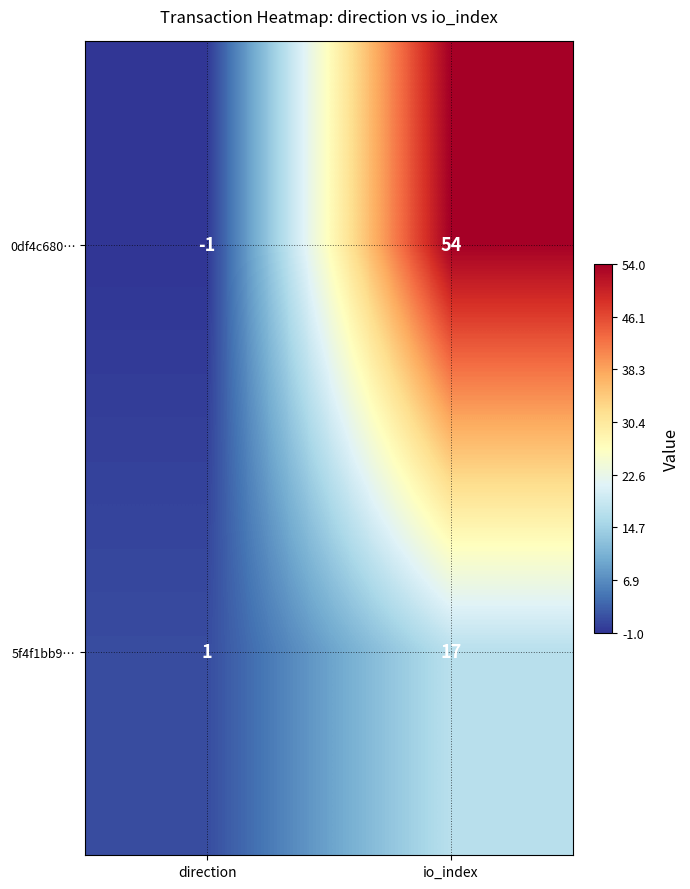

Which label corresponds to the smallest value in the chart?

direction